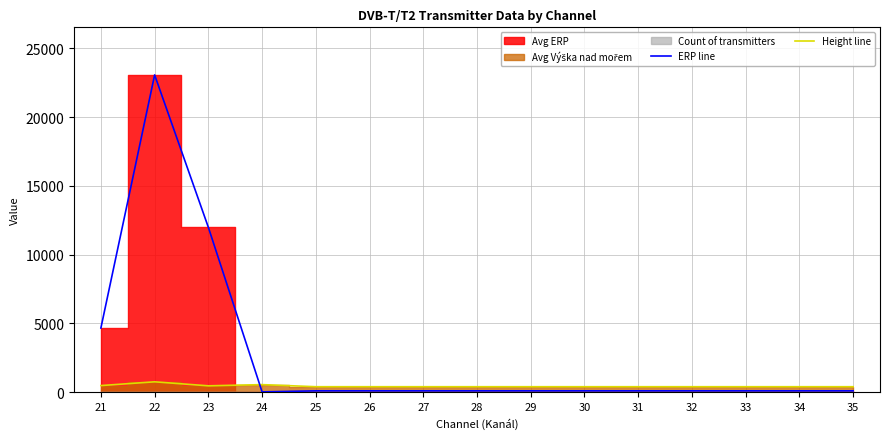

At which category does Height line reach its first local valley?

23